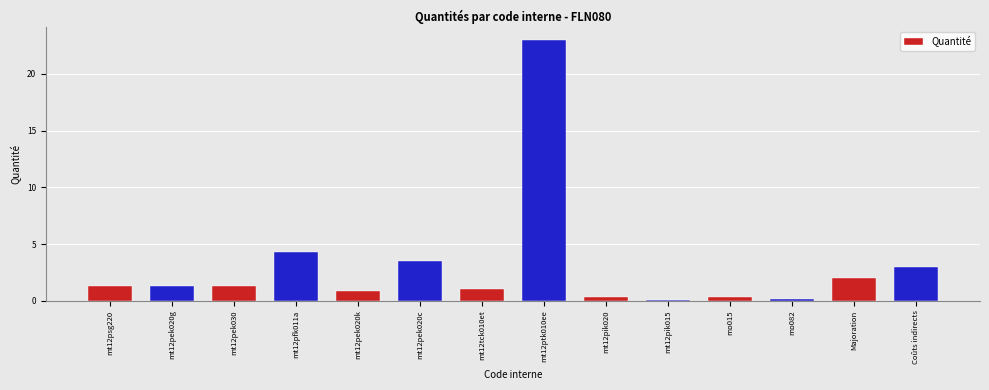

What position from the right is Coûts indirects?

1